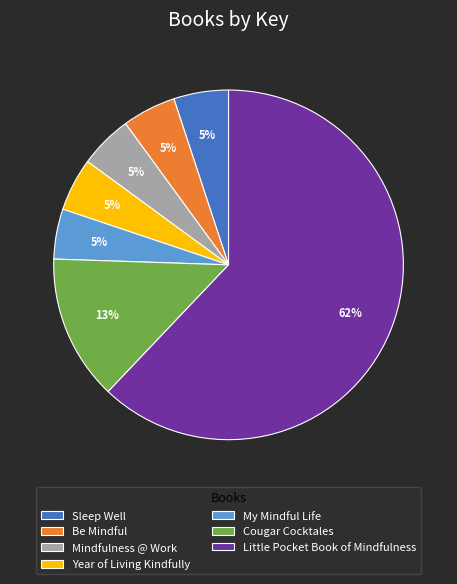

What is the majority slice?

Little Pocket Book of Mindfulness